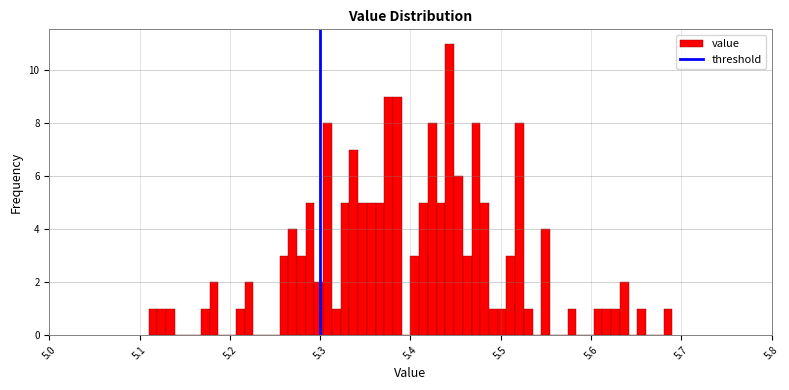

Read against the x-axis, roughly where is the centre of the tallest bar?

5.44